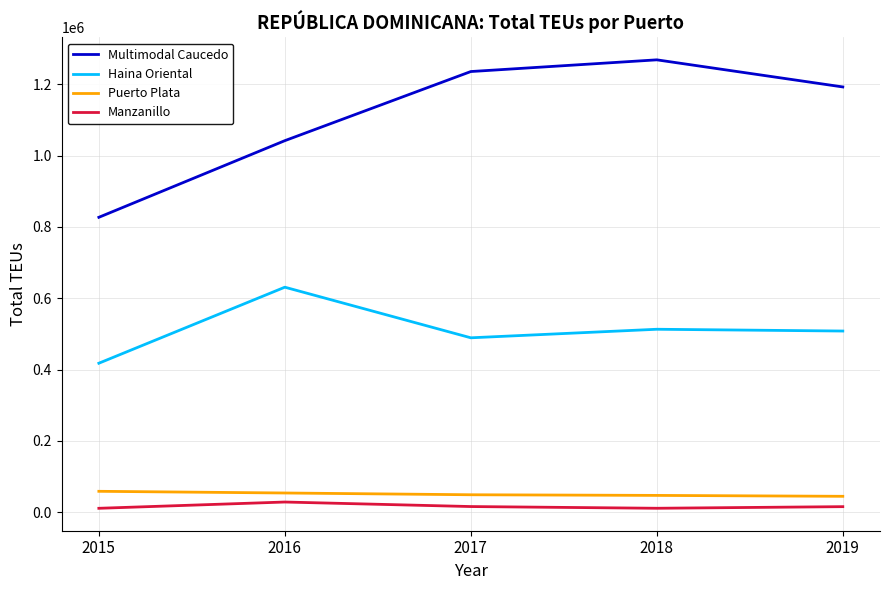

What is the difference between the second highest and second lowest values in the Multimodal Caucedo series?

193896